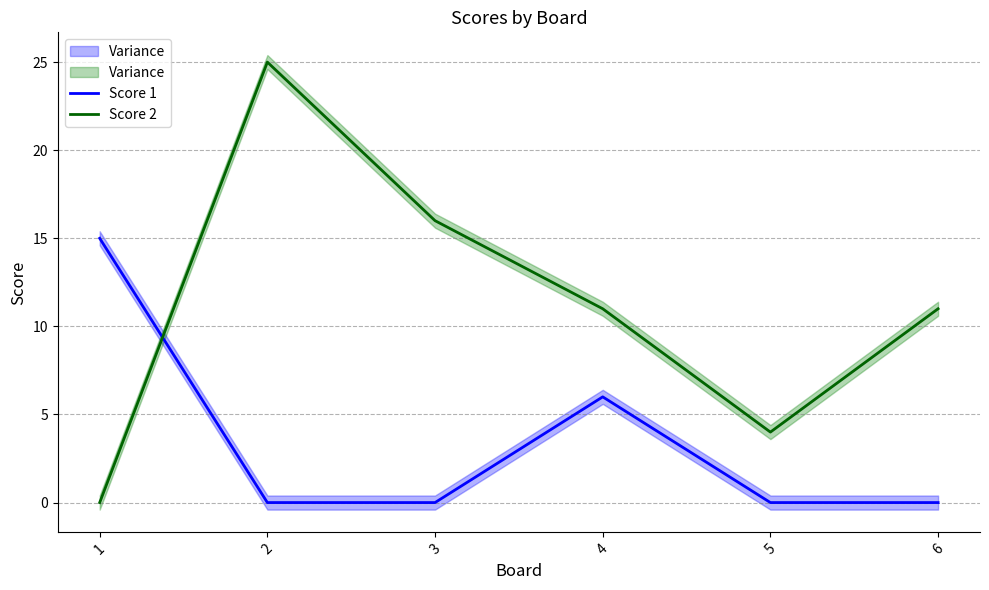

After their last crossing, which series has the higher values: Score 1 or Score 2?

Score 2